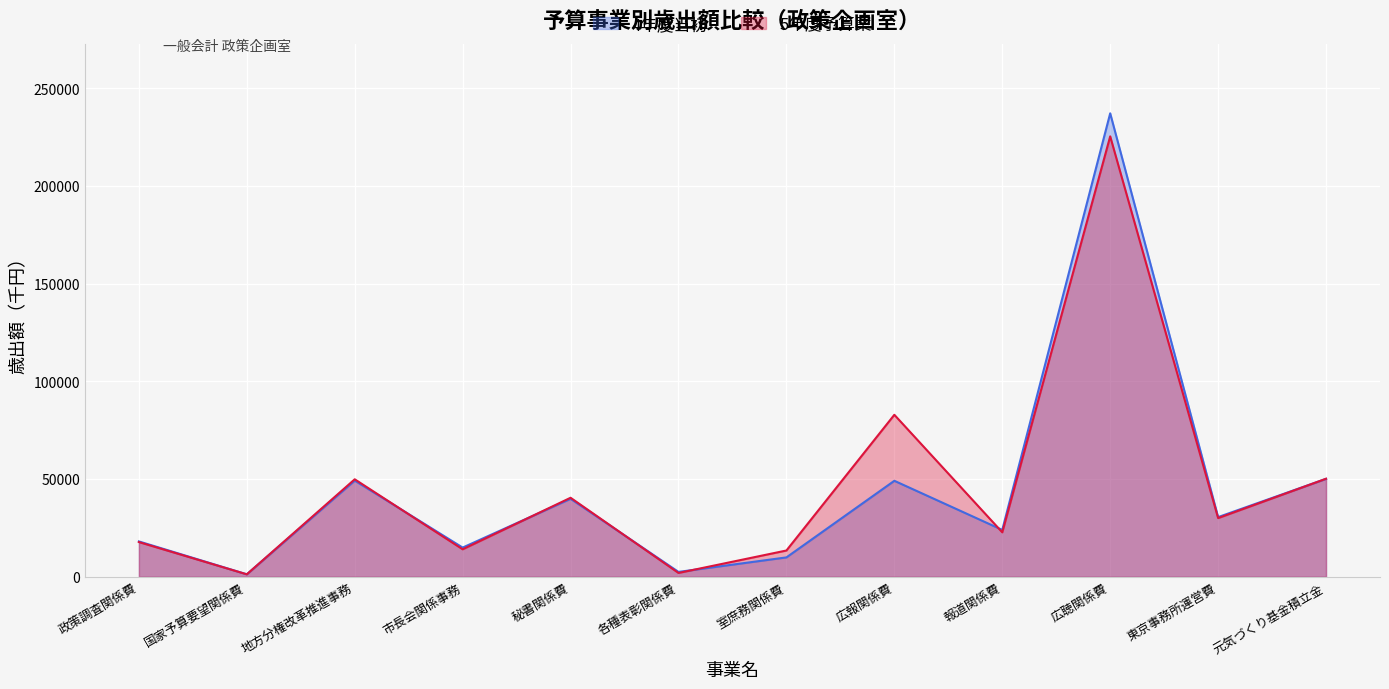

At which category is the sum across all series the highest?

広聴関係費